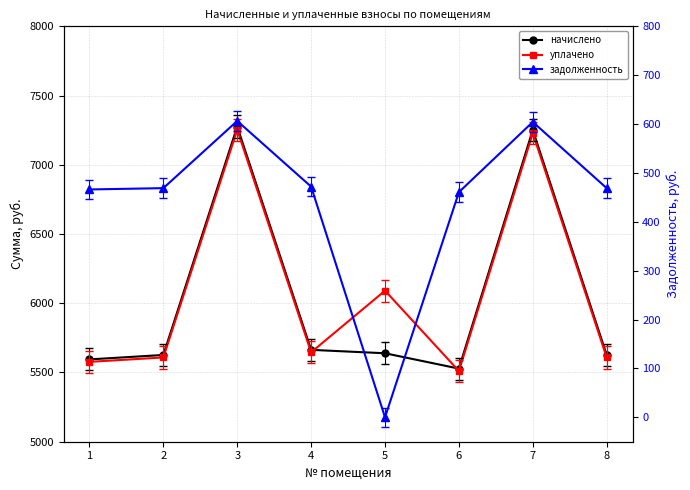

Which category has the lowest value across all series?

5